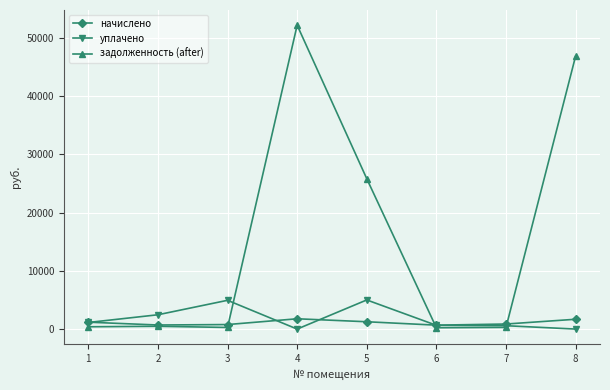

What is the highest value of the уплачено series?

5000.0